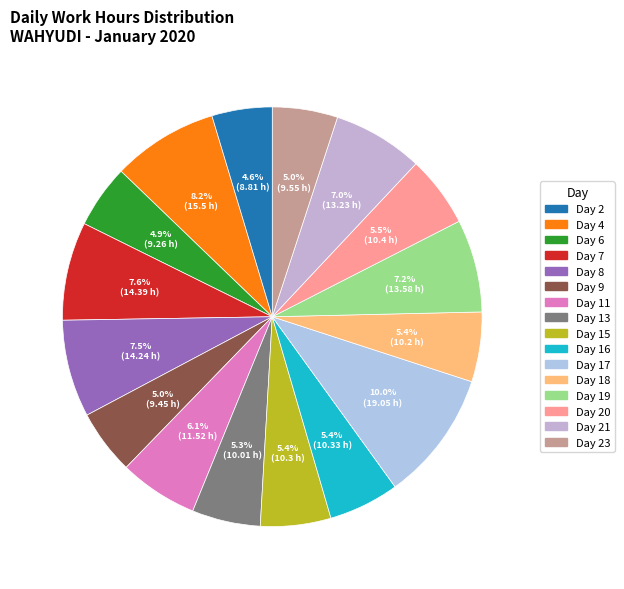

How many segments does this pie chart have?

16